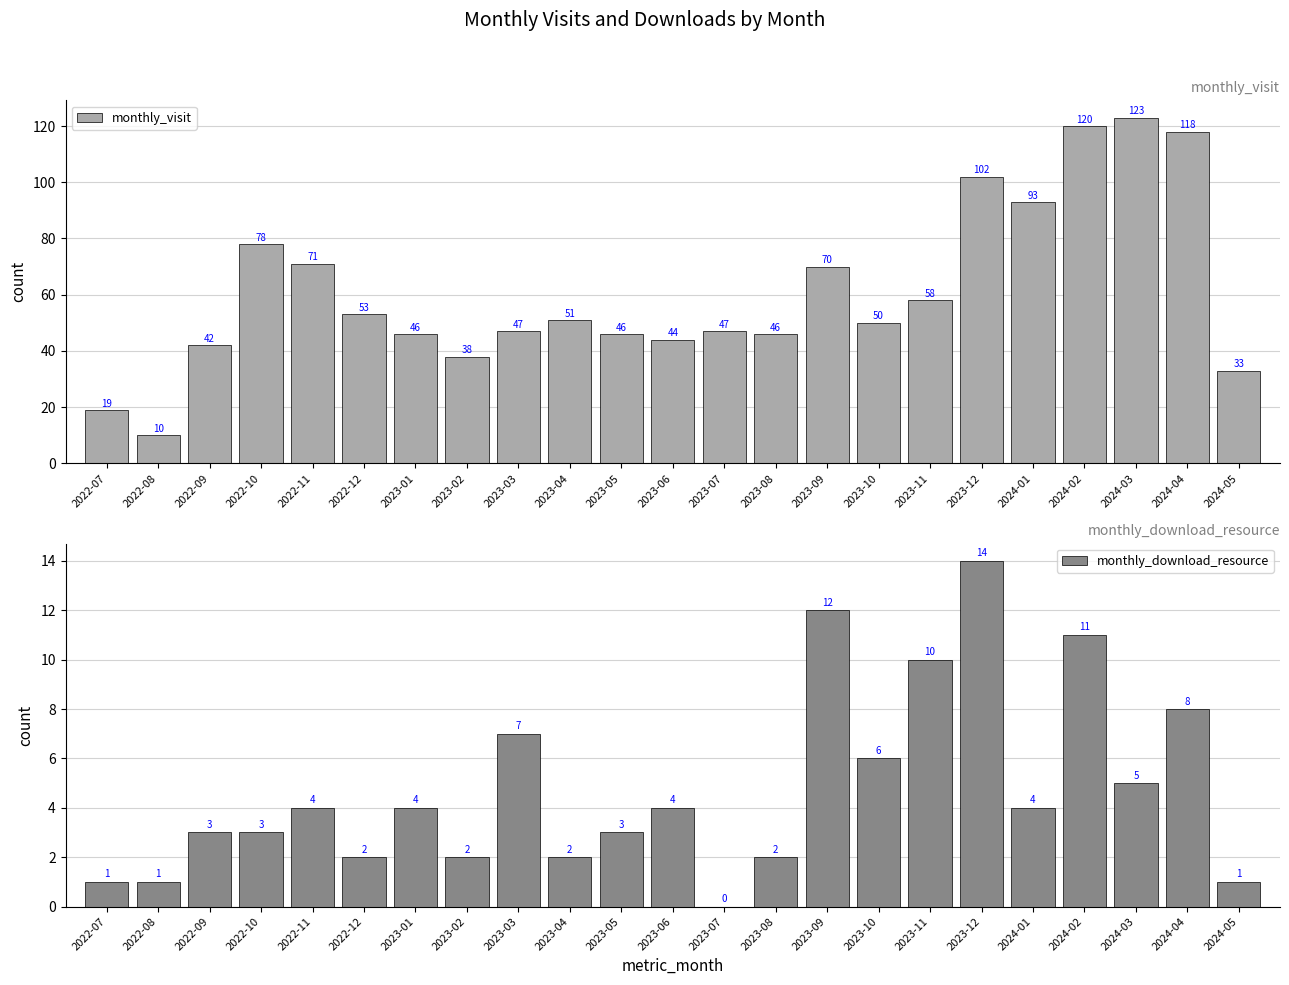

List the series in order of their overall mean, lowest first.

monthly_download_resource, monthly_visit